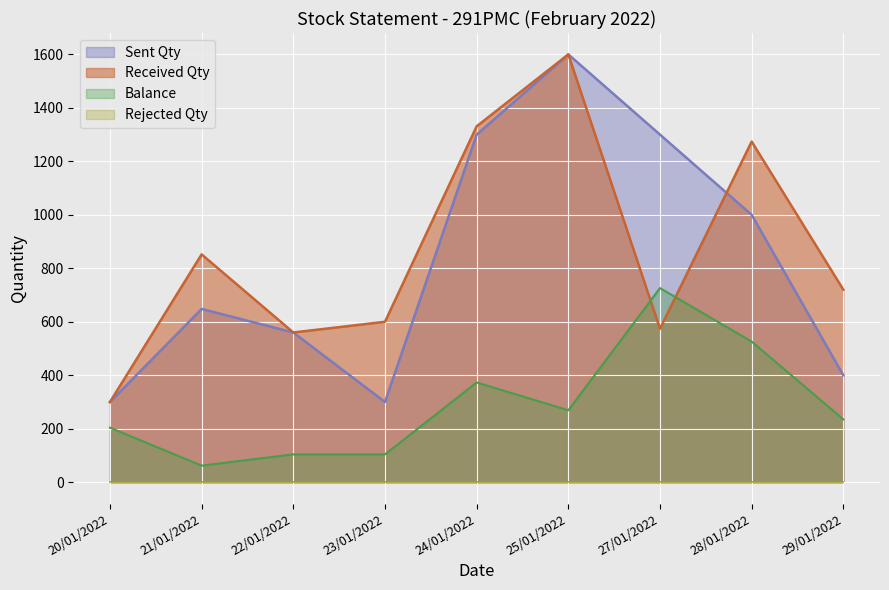

Which series has the widest spread of values?

Sent Qty